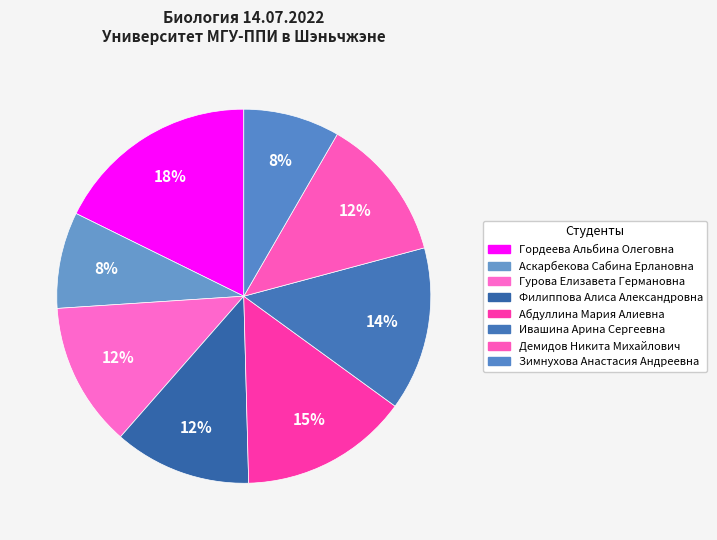

How many segments does this pie chart have?

8